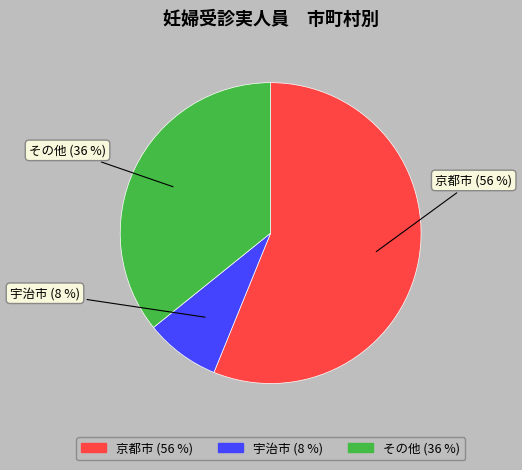

To the nearest percent, what is the difference between the largest and smallest slice percentages?

48%